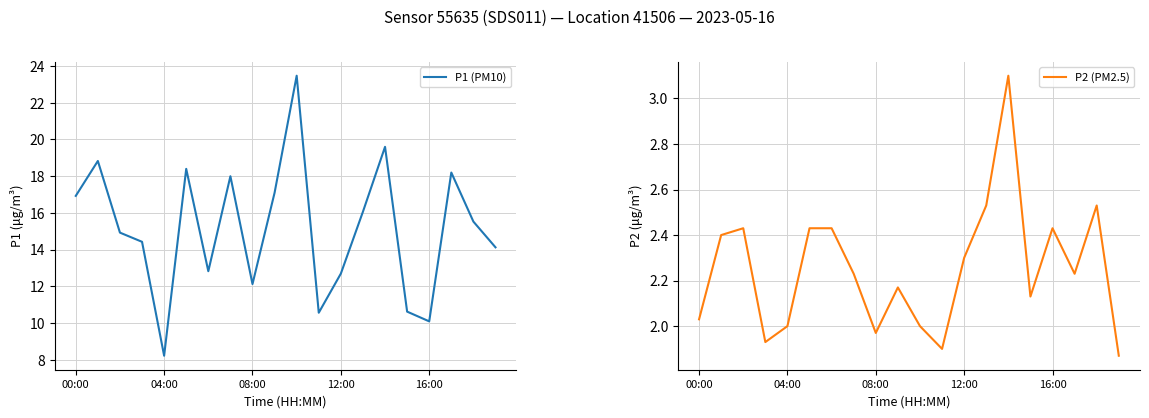

At which label does P1 (PM10) reach its minimum?

04:00